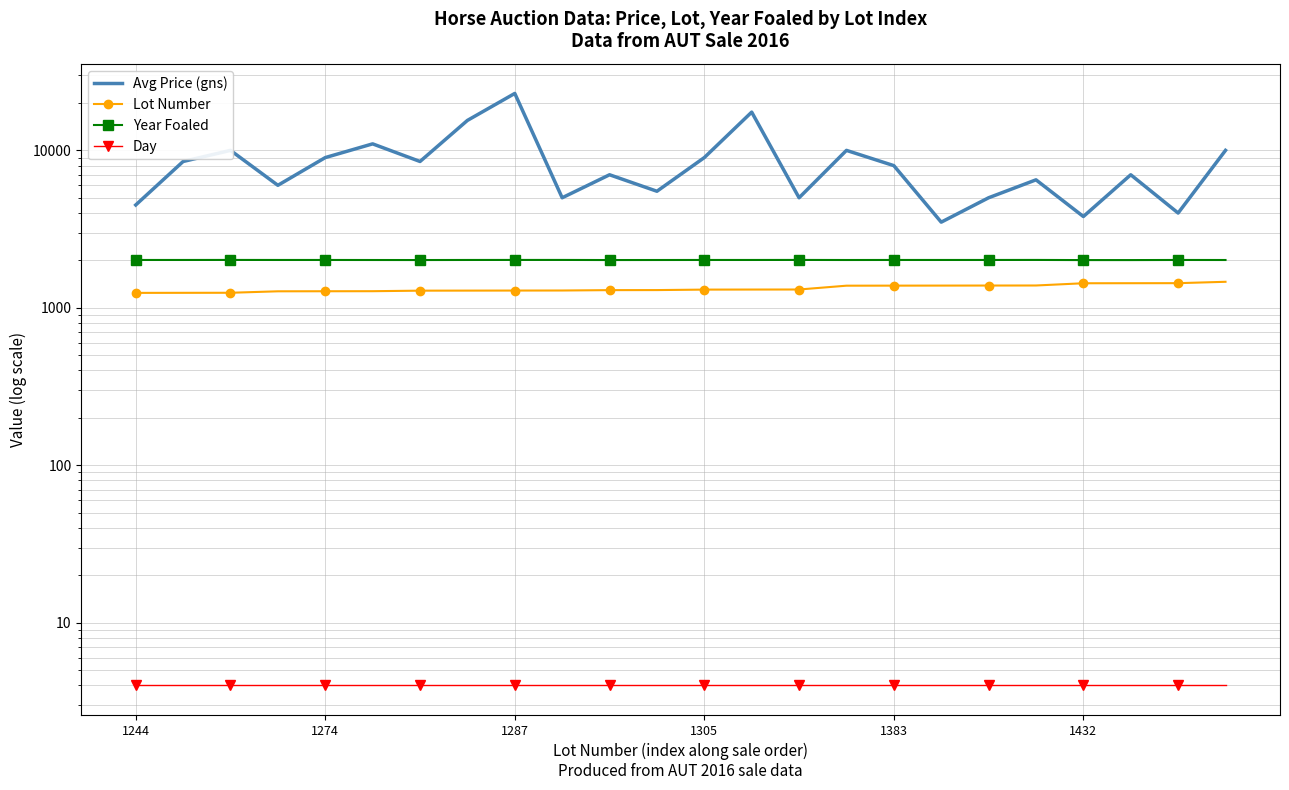

Rank the series at 14 from highest to lowest value.

Avg Price (gns), Year Foaled, Lot Number, Day